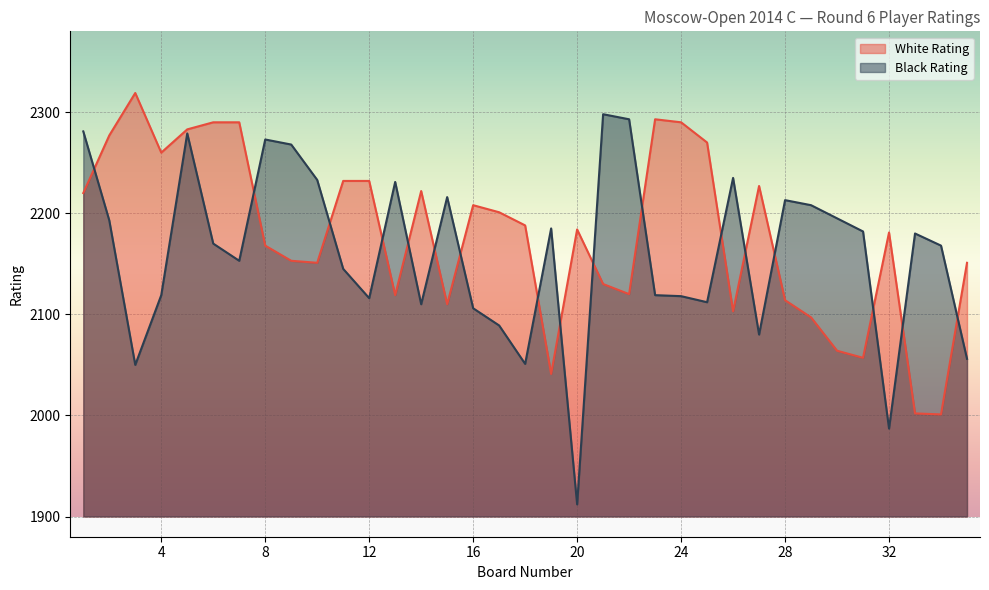

What is the total value across all series at 12?

4348